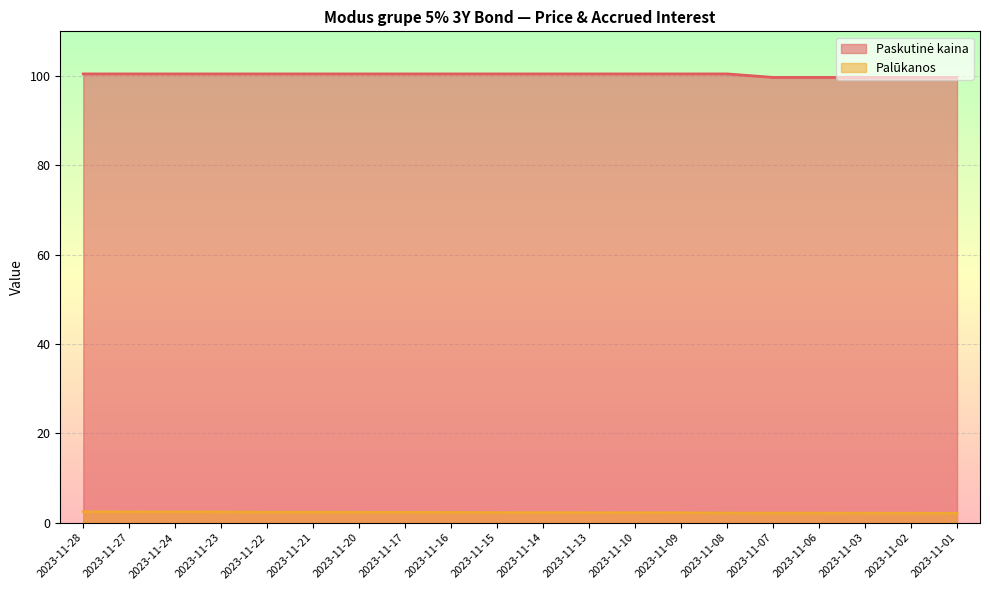

How many lines are shown in the chart?

2